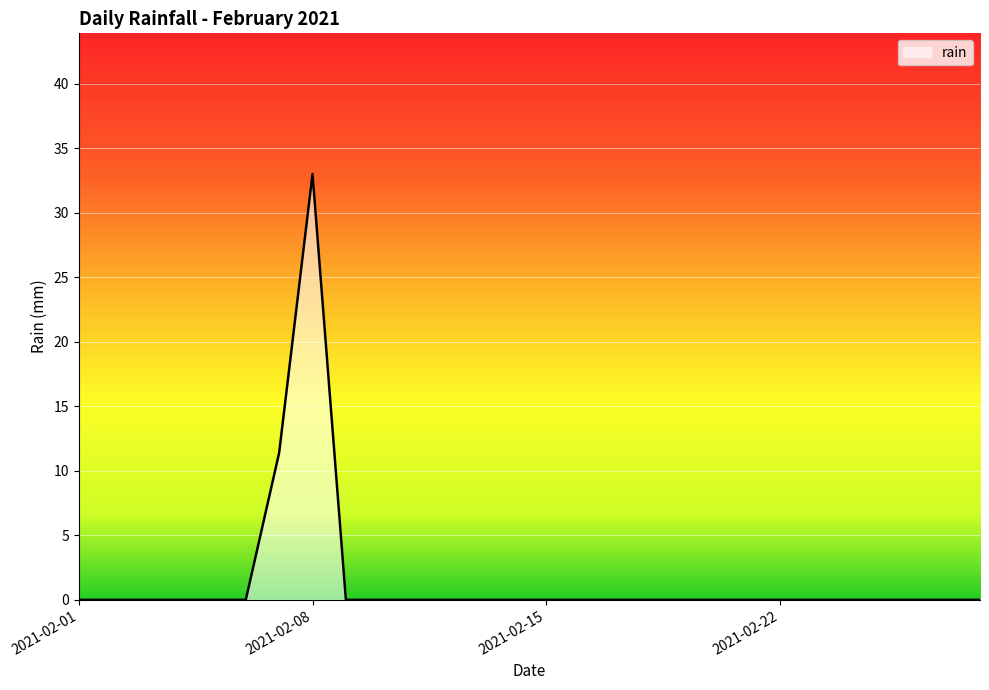

What is the difference between the maximum and minimum values?

33.0